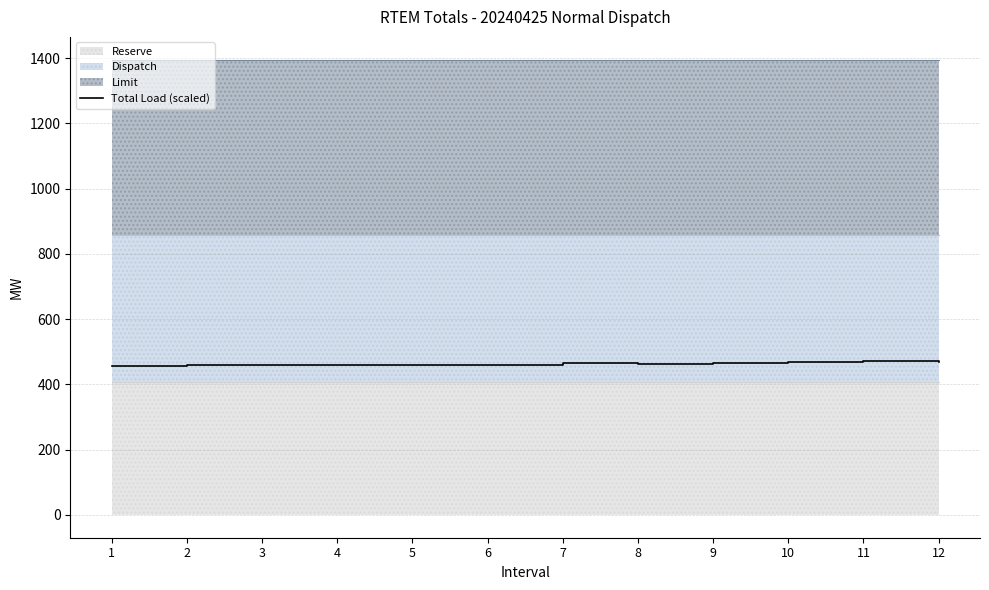

Does the chart display data point markers on the line(s)?

No